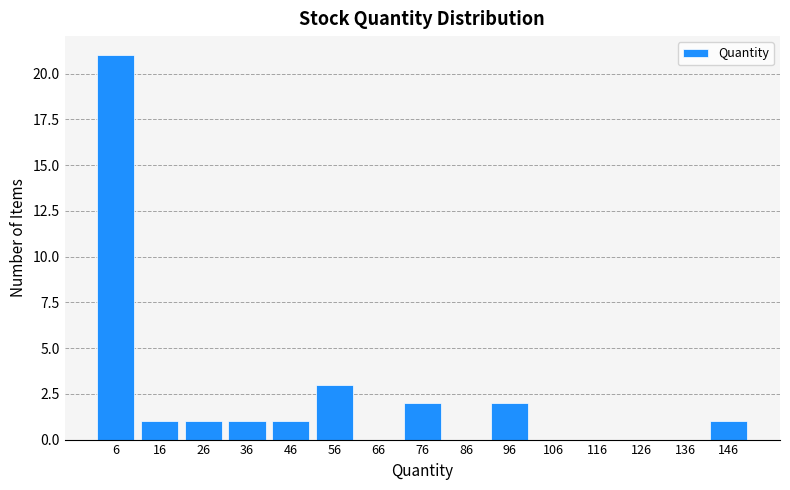

How tall is the bar that spans 51 to 61 on the x-axis? The values are not printed on the chart, so give them approximately, as read against the axis.

3